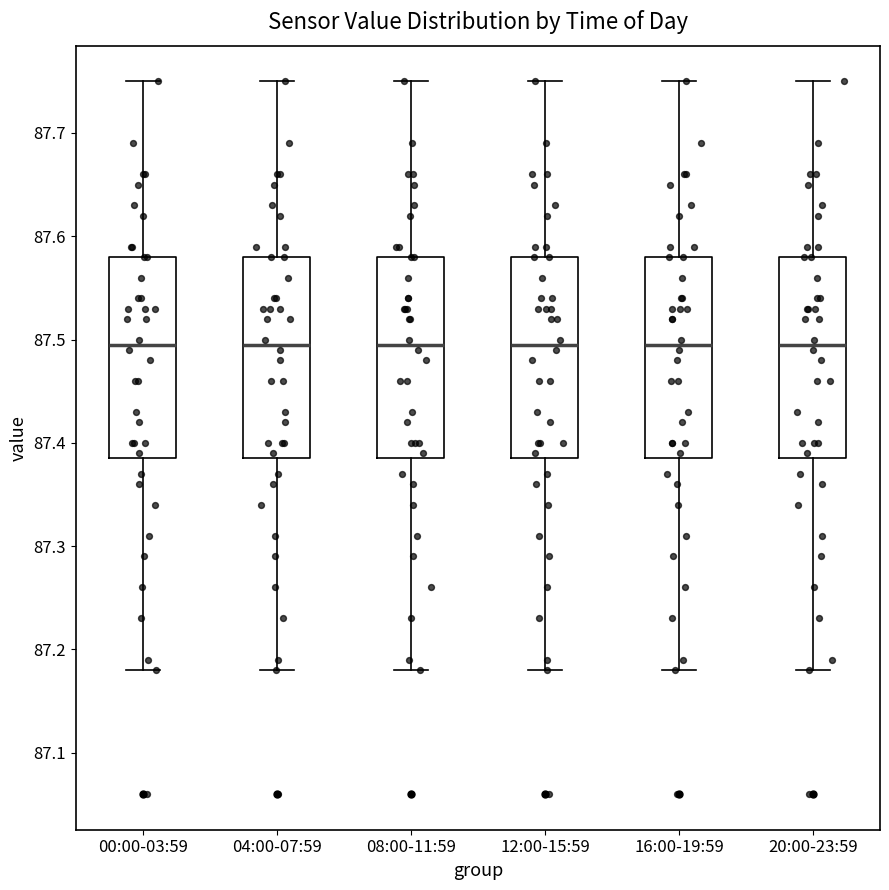

Reading left to right, read every box against the y-axis: the position of its median line, the range the box covers, and the ends of its whiskers. The values are not printed on the chart, so give them approximately, as read against the axis.

00:00-03:59: median 87.50, box 87.39 to 87.58, whiskers 87.18 to 87.75
04:00-07:59: median 87.50, box 87.39 to 87.58, whiskers 87.18 to 87.75
08:00-11:59: median 87.50, box 87.39 to 87.58, whiskers 87.18 to 87.75
12:00-15:59: median 87.50, box 87.39 to 87.58, whiskers 87.18 to 87.75
16:00-19:59: median 87.50, box 87.39 to 87.58, whiskers 87.18 to 87.75
20:00-23:59: median 87.50, box 87.39 to 87.58, whiskers 87.18 to 87.75